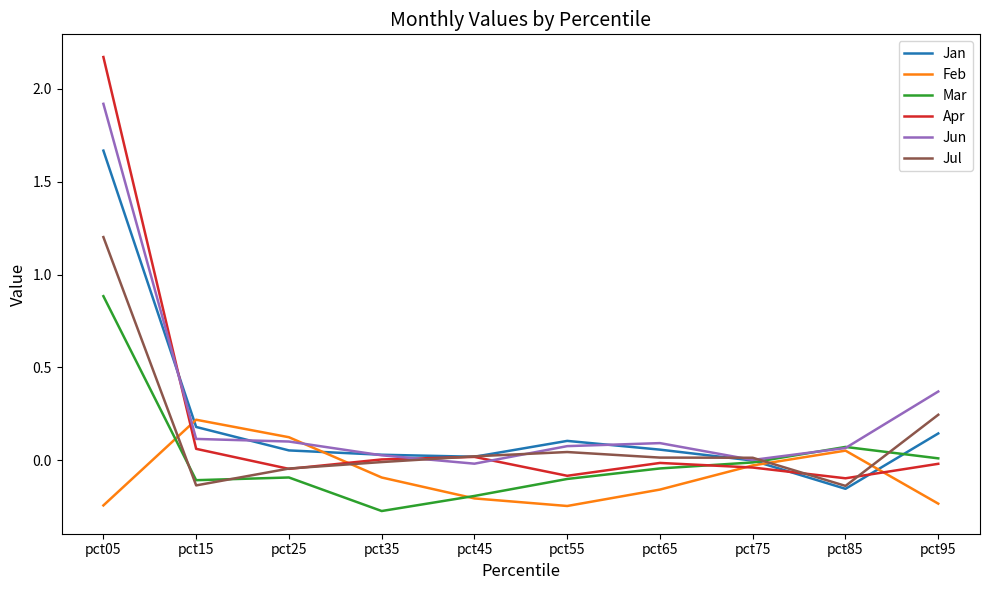

Which series has the largest total across all categories?

Jun